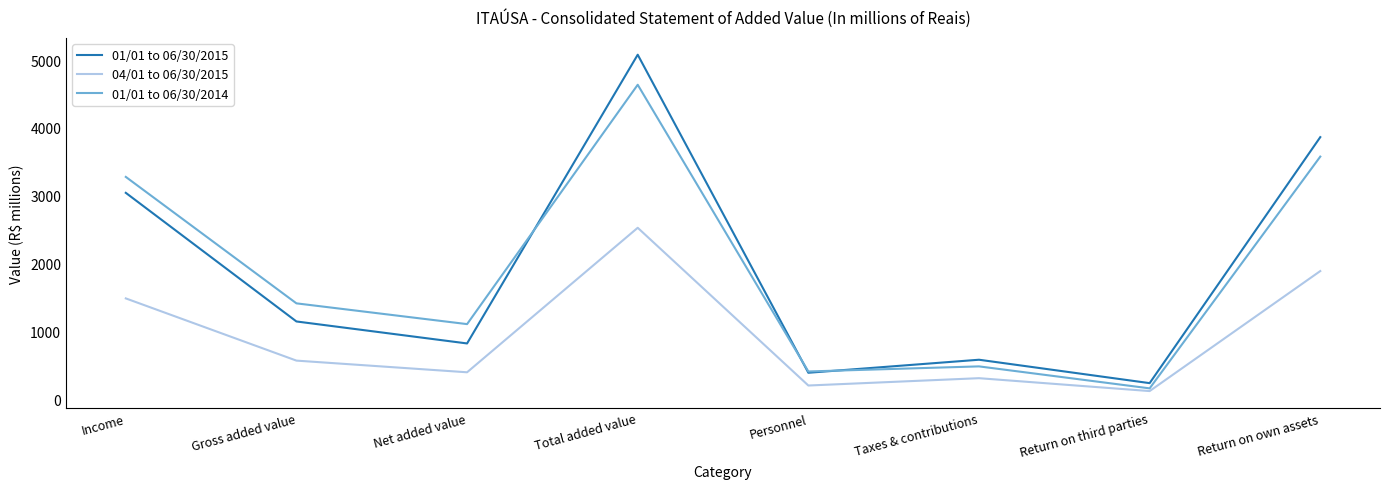

What is the lowest value of the 04/01 to 06/30/2015 series?

122